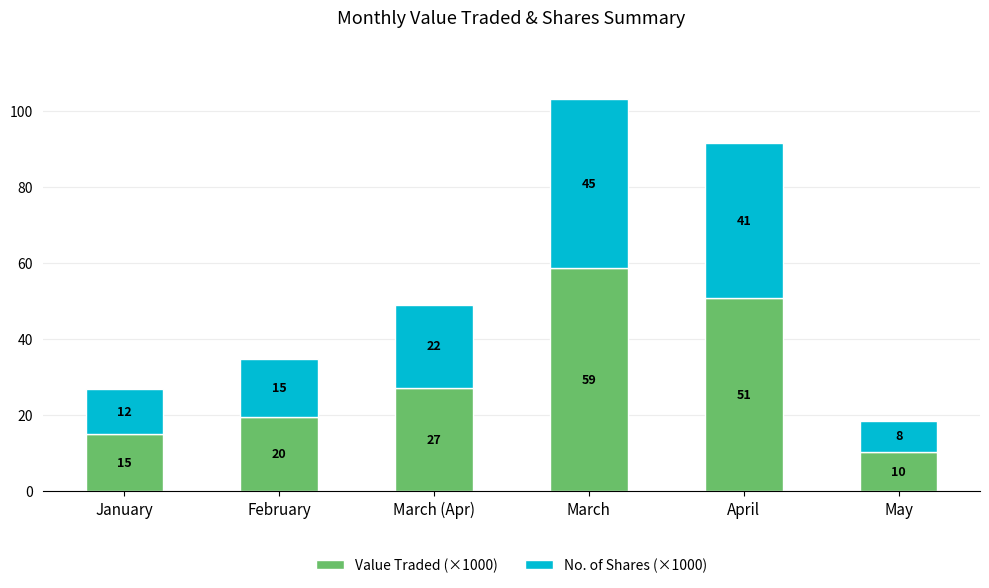

What are all the series names shown in the legend?

Value Traded (×1000), No. of Shares (×1000)